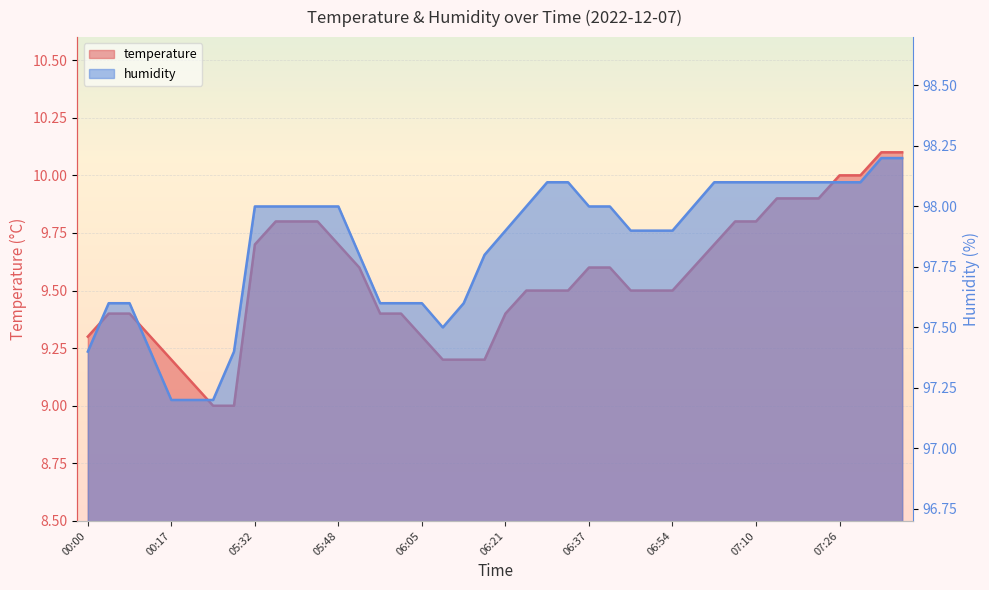

Rank the series by their maximum value, from lowest to highest.

temperature, humidity